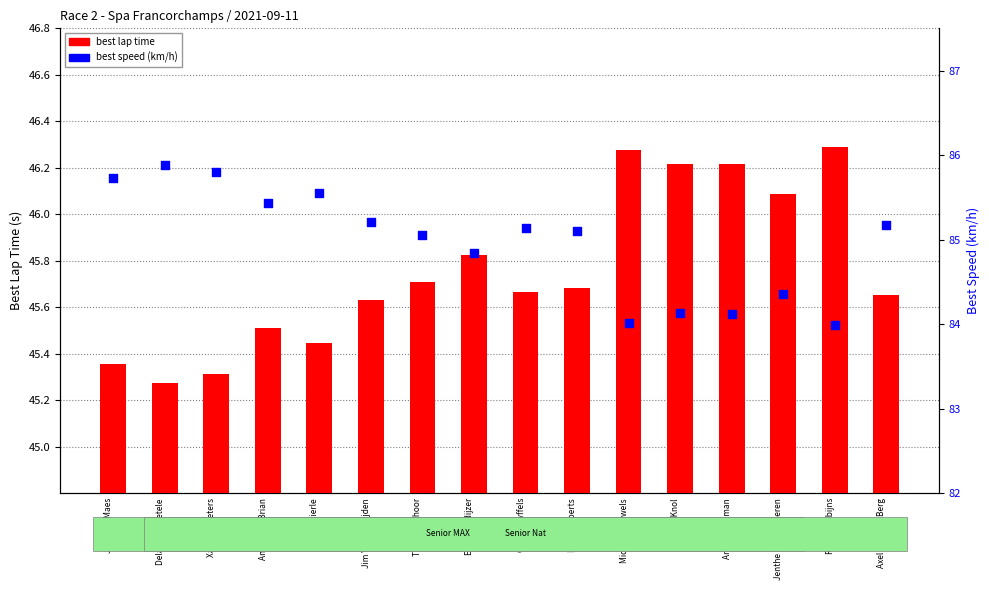

At how many categories does at least one series exceed 73?

16